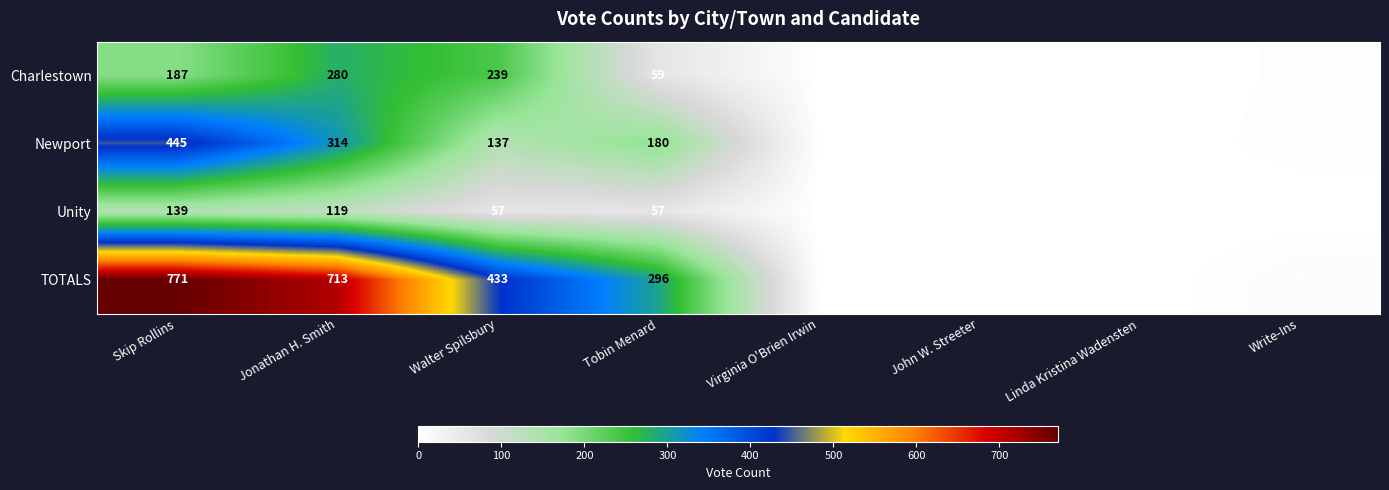

Is it true that Charlestown equals 187 at Skip Rollins?

True